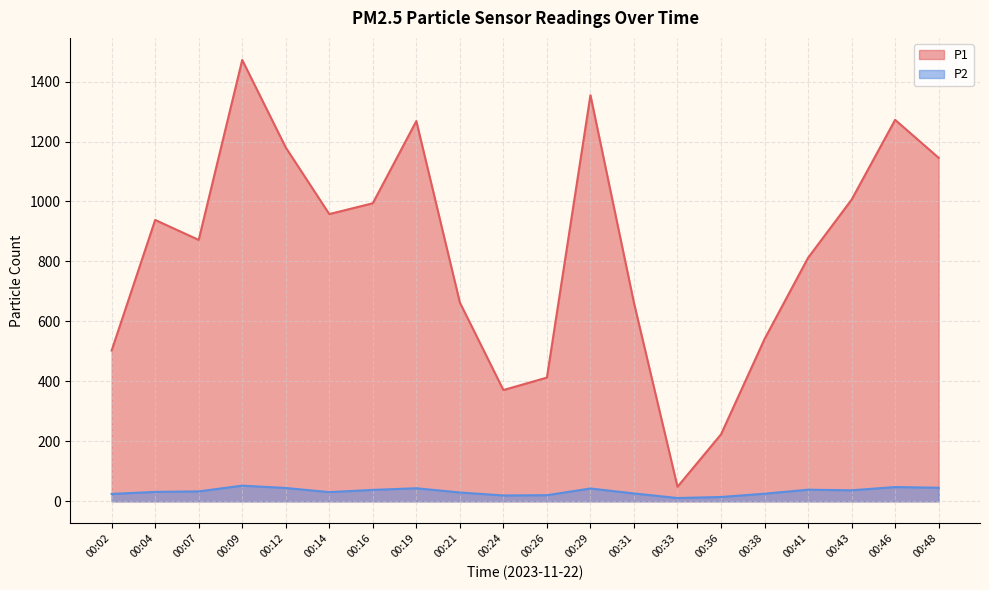

At how many categories does at least one series exceed 919?

10